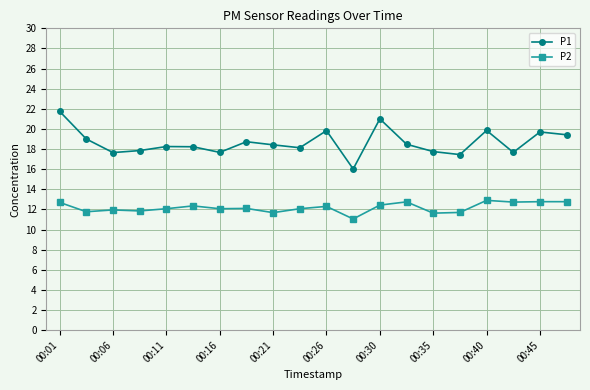

True or false: P2 and P1 cross at least once.

False